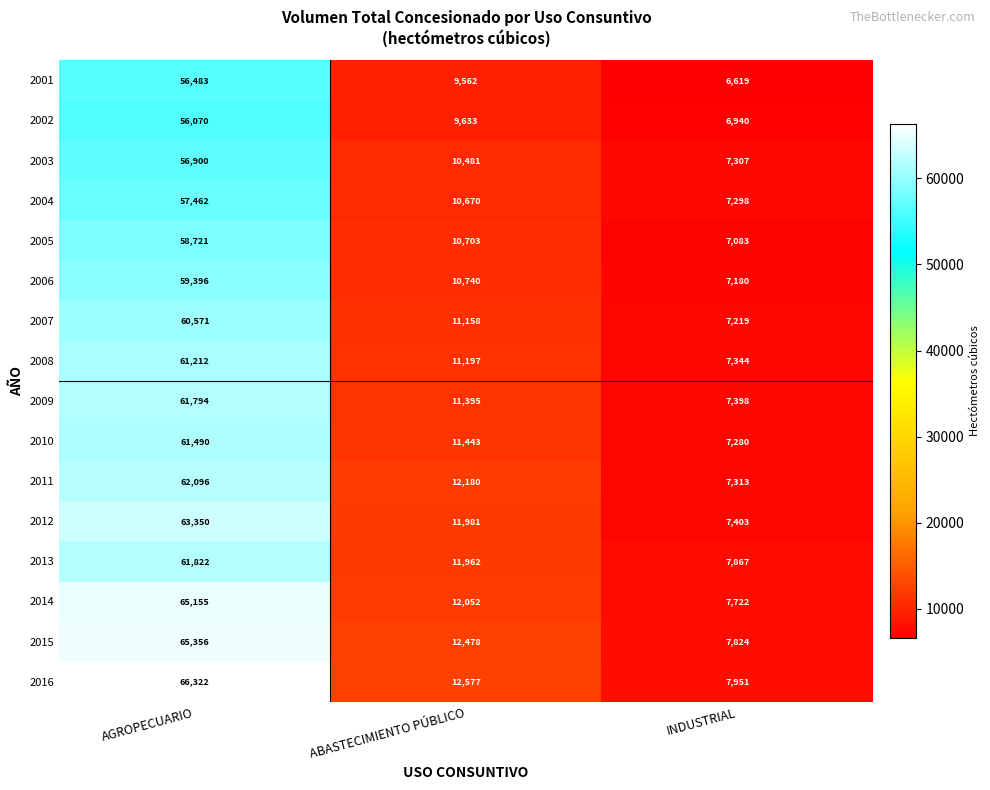

At AGROPECUARIO, list the series in order from smallest to largest.

2002, 2001, 2003, 2004, 2005, 2006, 2007, 2008, 2010, 2009, 2013, 2011, 2012, 2014, 2015, 2016